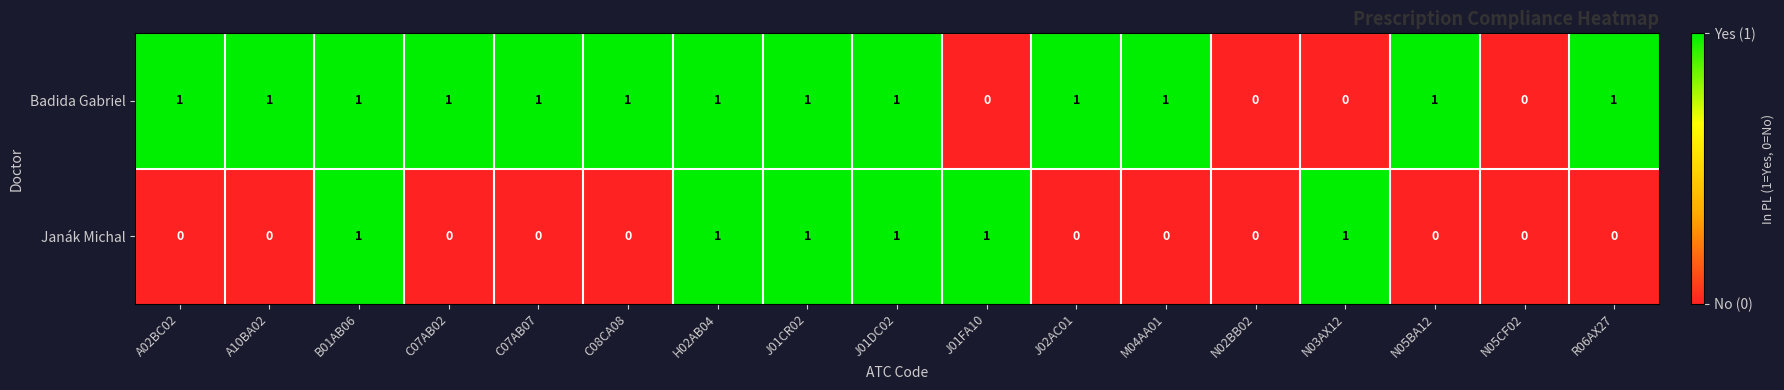

List the series in order of their overall mean, lowest first.

Janák Michal, Badida Gabriel